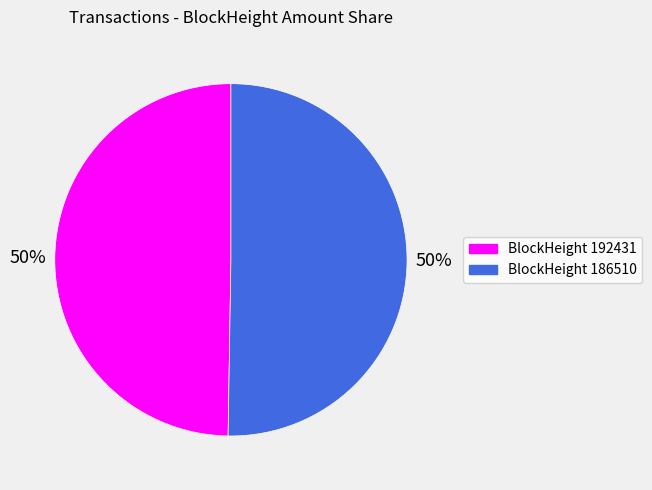

To the nearest percent, what is the average slice percentage?

50%